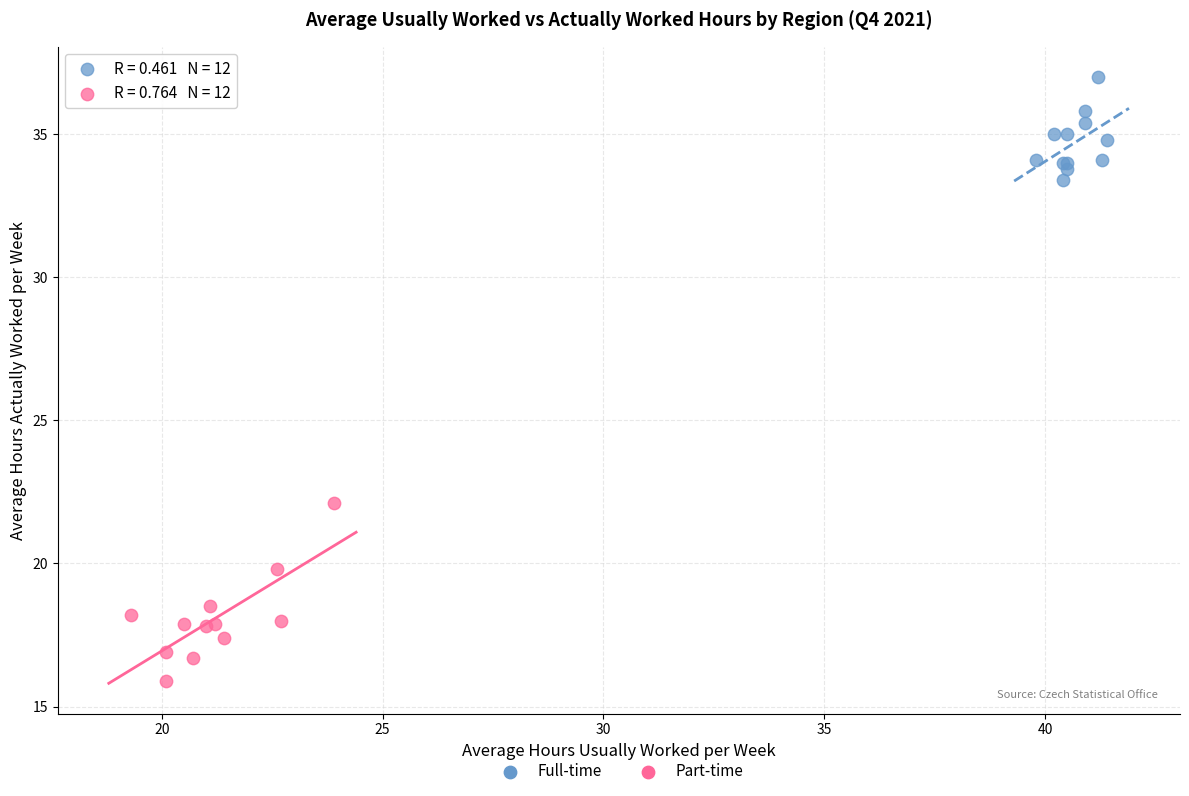

Which series has the largest Y range (max minus min)?

Part-time